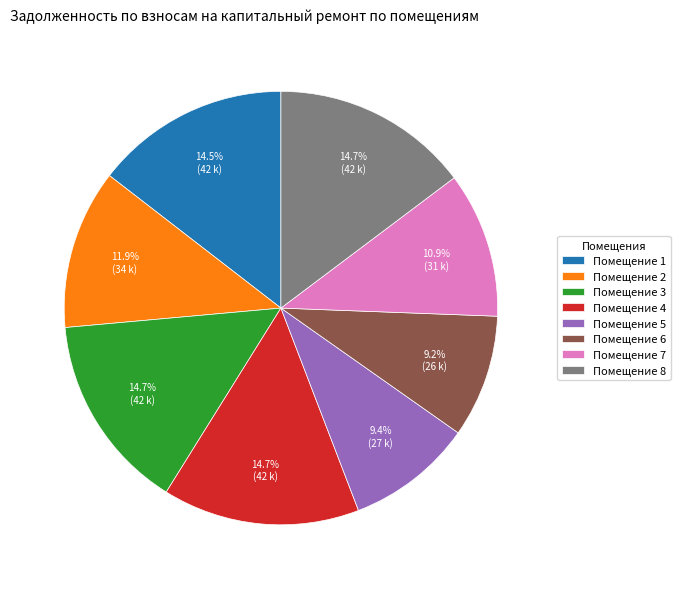

Is the sum of Помещение 7 and Помещение 1 greater than half?

No